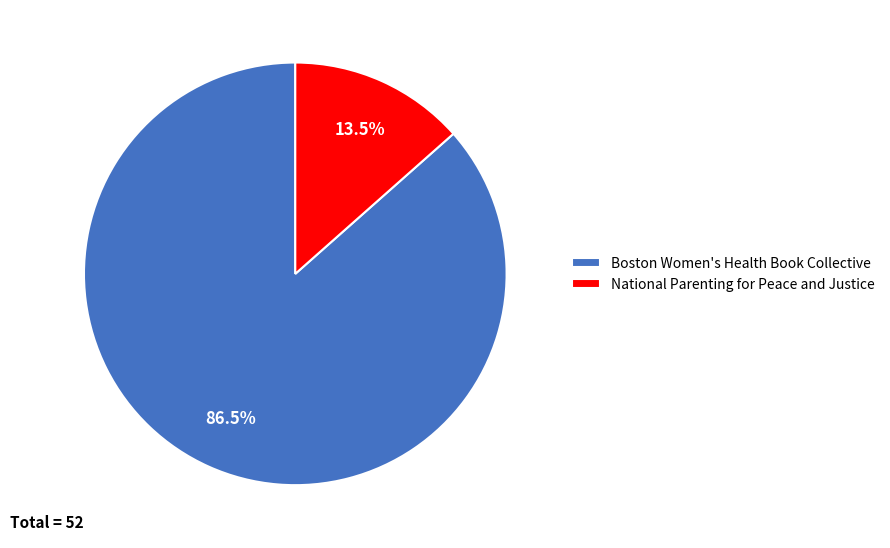

What is the total percentage of Boston Women's Health Book Collective and National Parenting for Peace and Justice?

100.0%